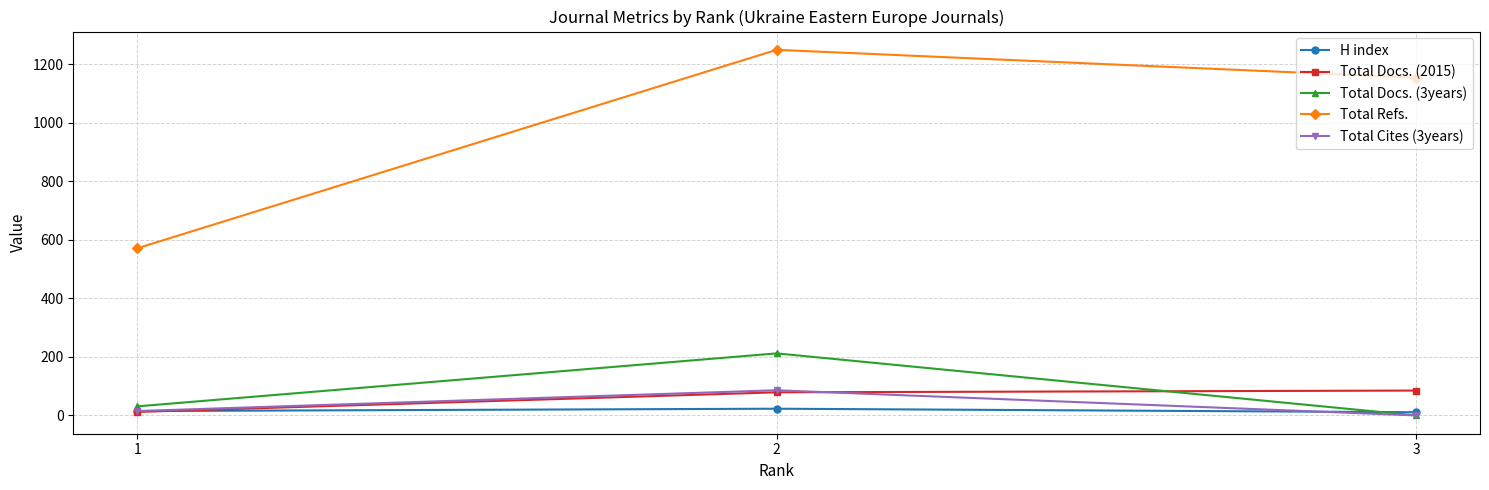

What is the sum of the Total Docs. (2015) values at 2 and 3?

164